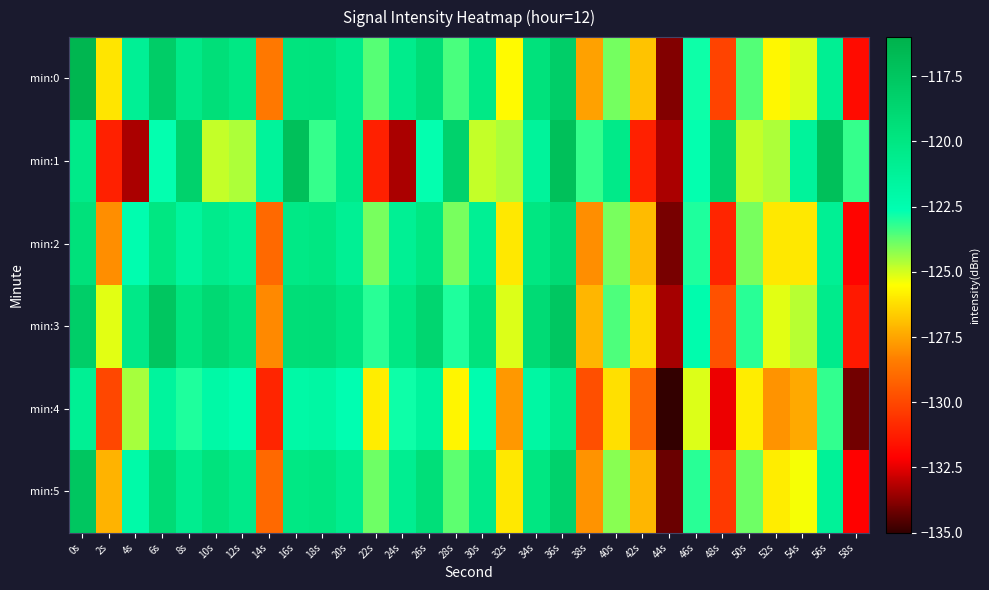

Which label corresponds to the largest value in the chart?

0s